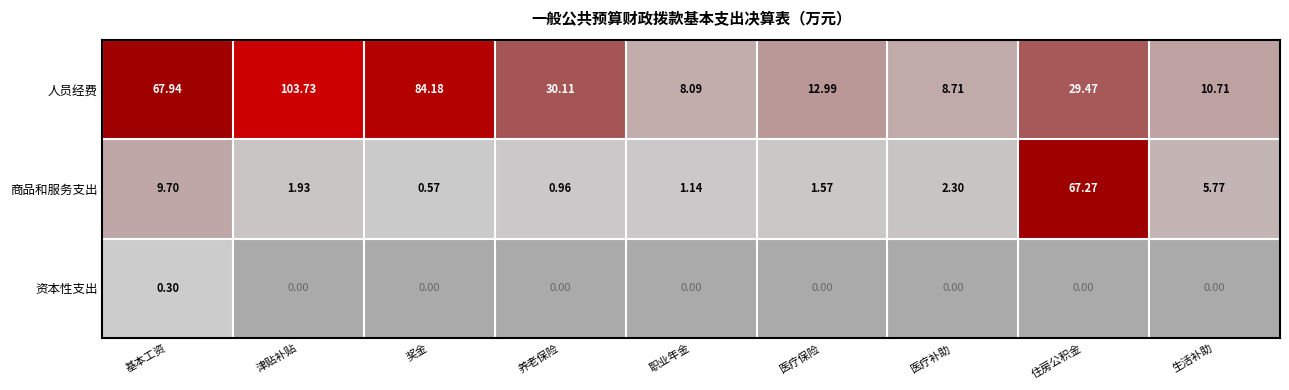

At which label is 资本性支出 closest to 0?

津贴补贴